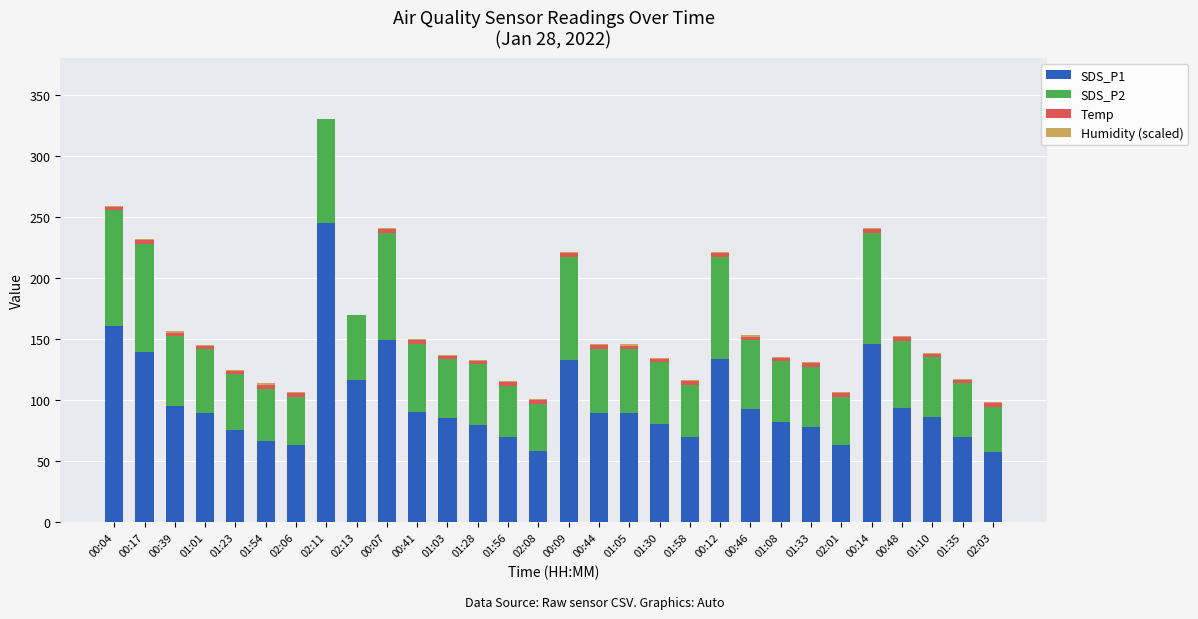

What is the average value of the SDS_P1 series?

98.4